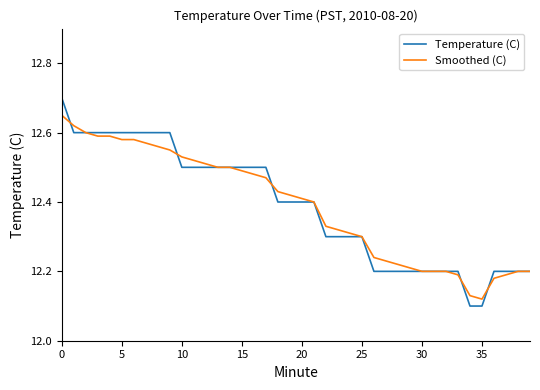

List the series in order of their peak value, lowest first.

Smoothed (C), Temperature (C)